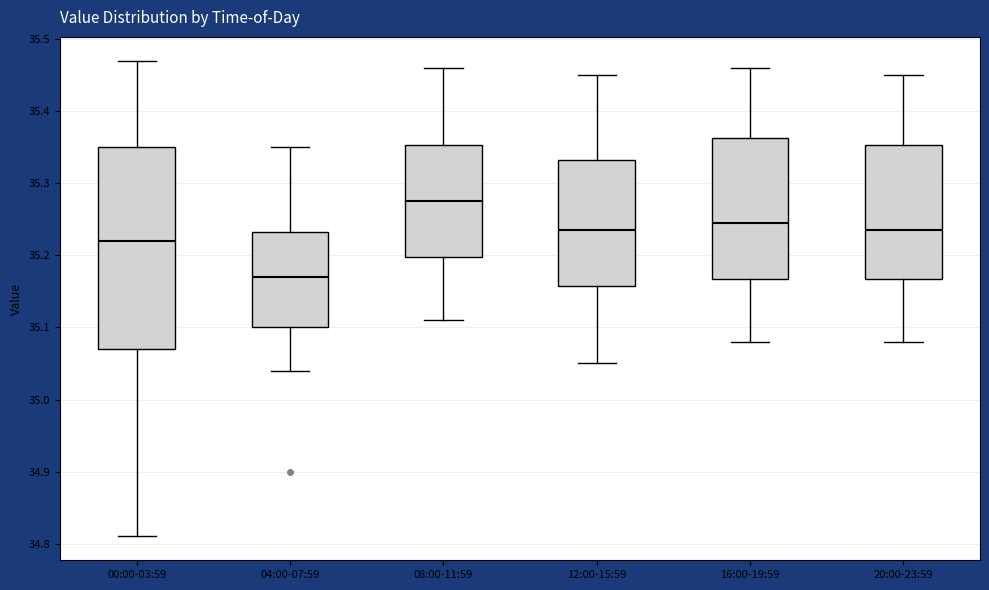

Where does the upper whisker of the box for 08:00-11:59 end on the y-axis? The values are not printed on the chart, so give them approximately, as read against the axis.

35.46